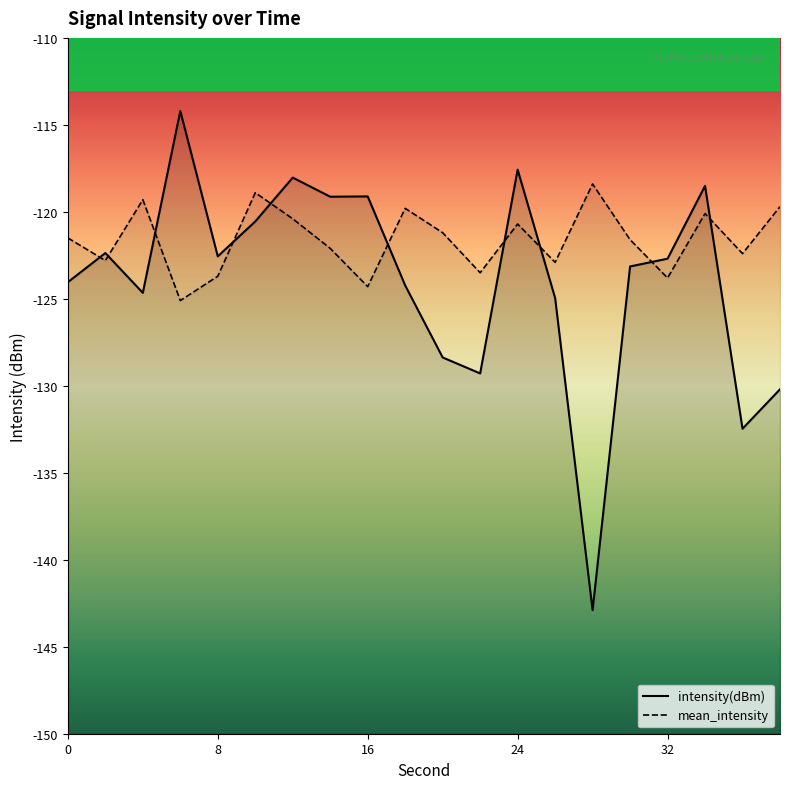

Which series has the largest total across all categories?

mean_intensity